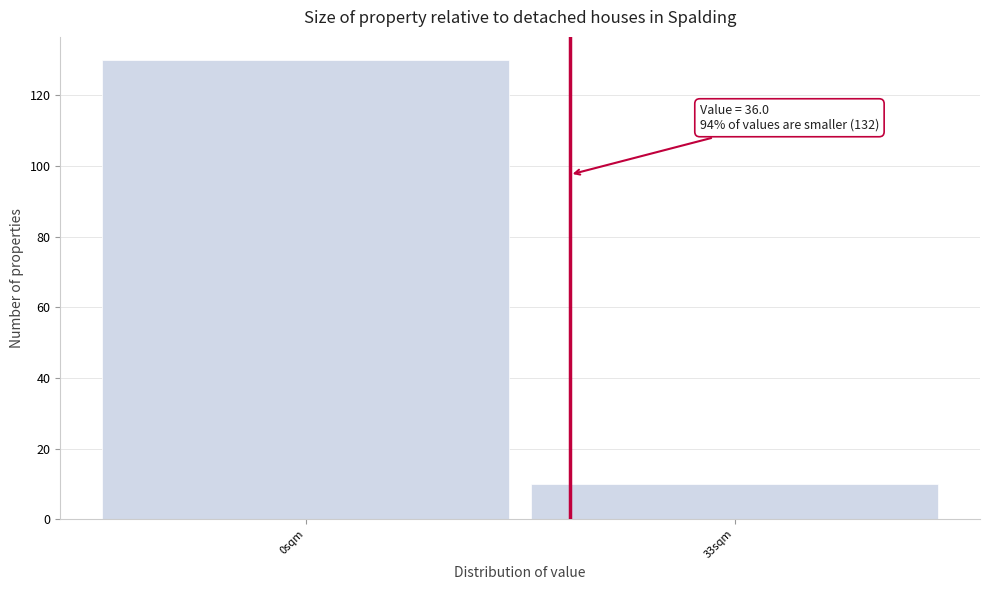

Reading right to left, transcribe all the data shown in this chart.

33sqm=10	0sqm=130